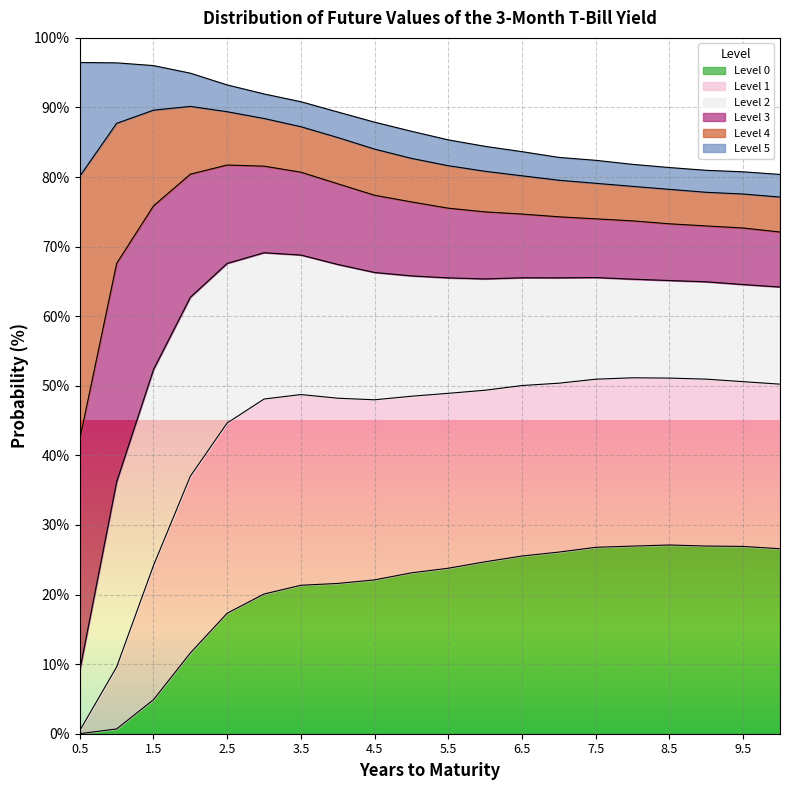

How many lines are shown in the chart?

6